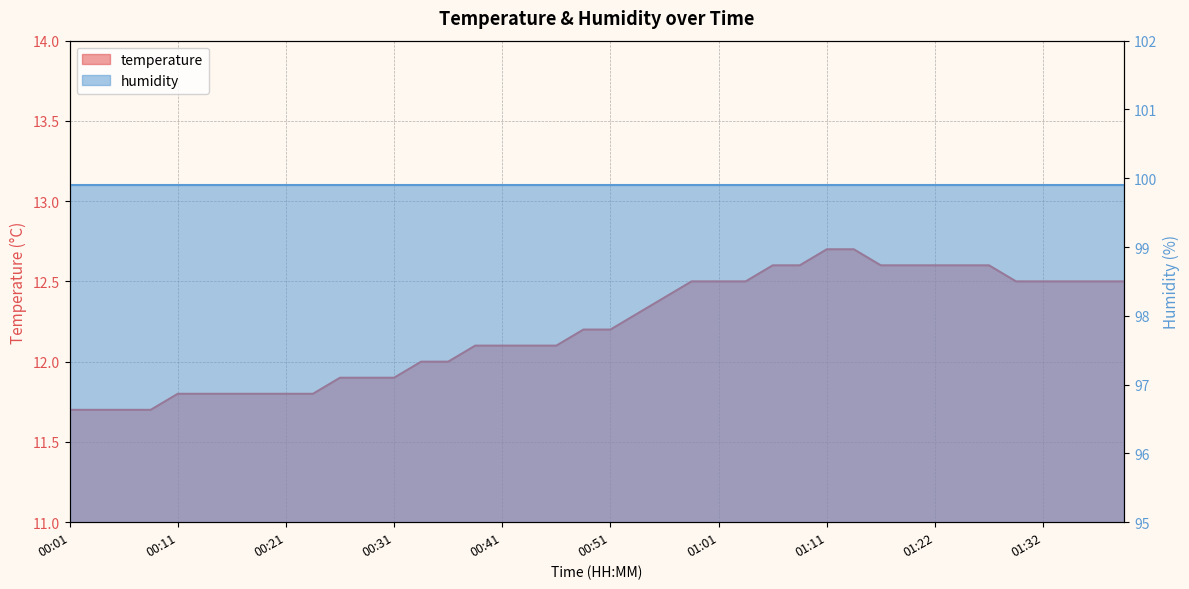

What is the difference between the second highest and second lowest values?

1.0